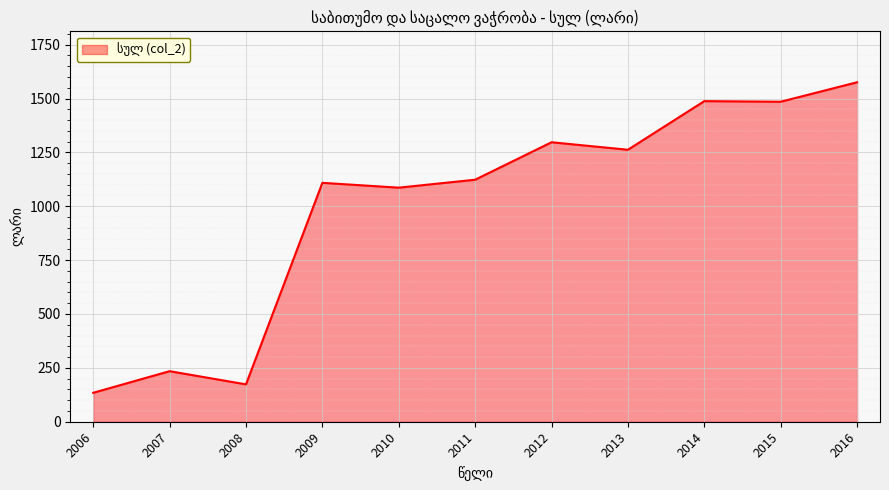

Read the value at 2009.

1108.7